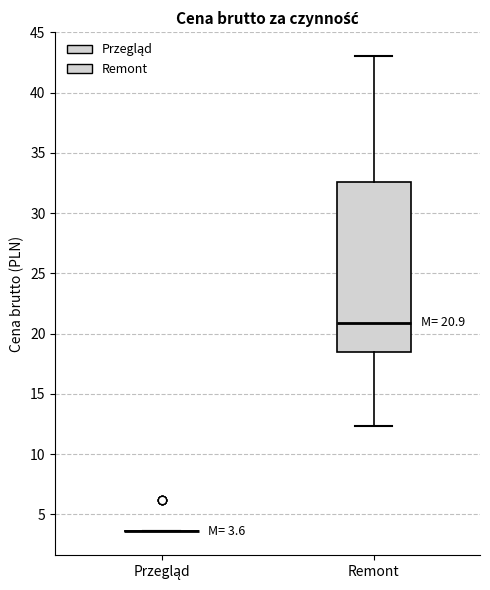

Which box is the tallest, from its lower edge to its upper edge?

Remont